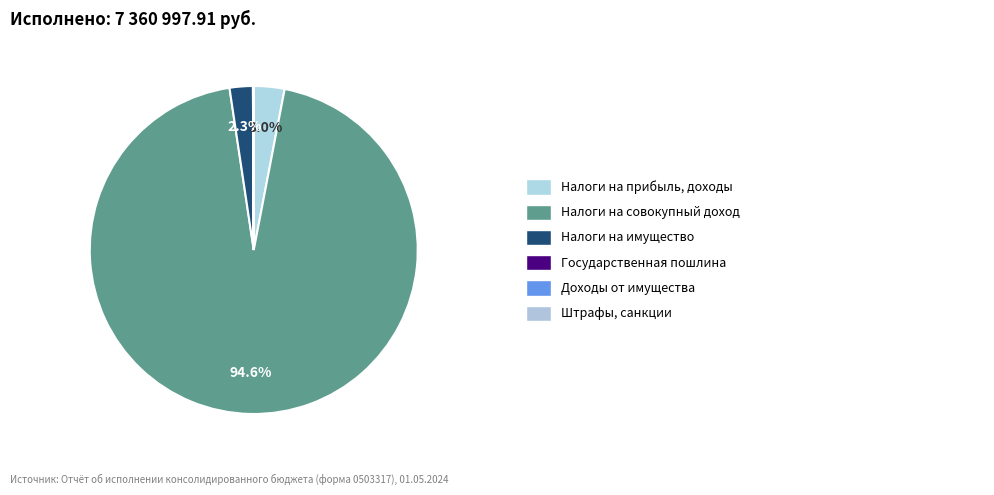

To the nearest percent, what is the average slice percentage?

17%